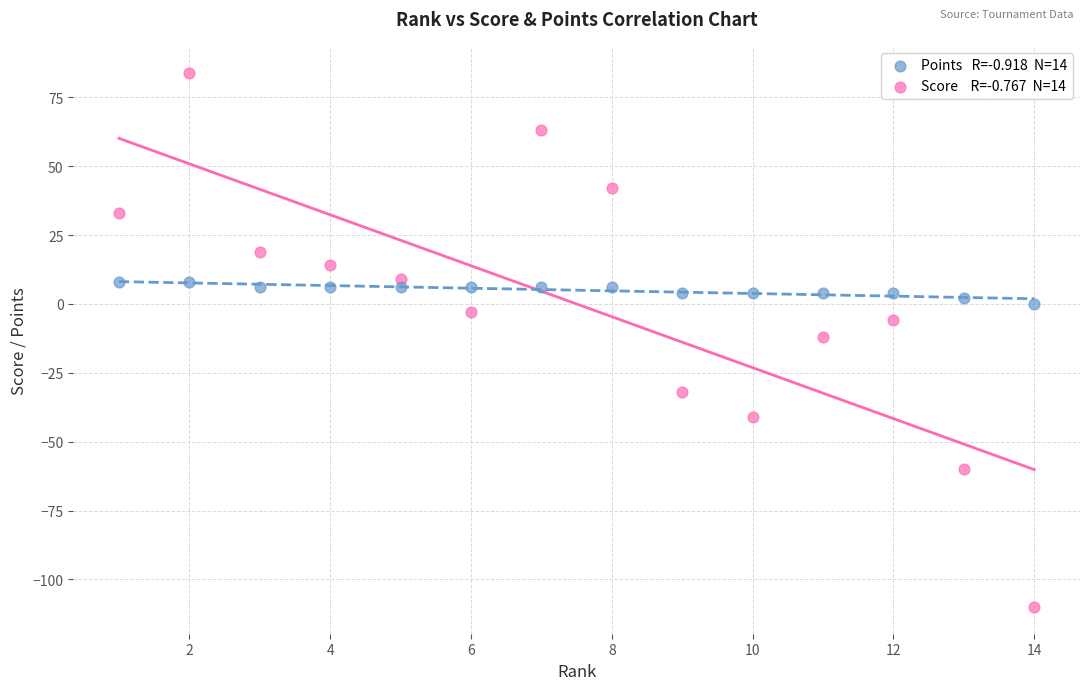

Across all data points, what is the range of X values (max minus min)?

13